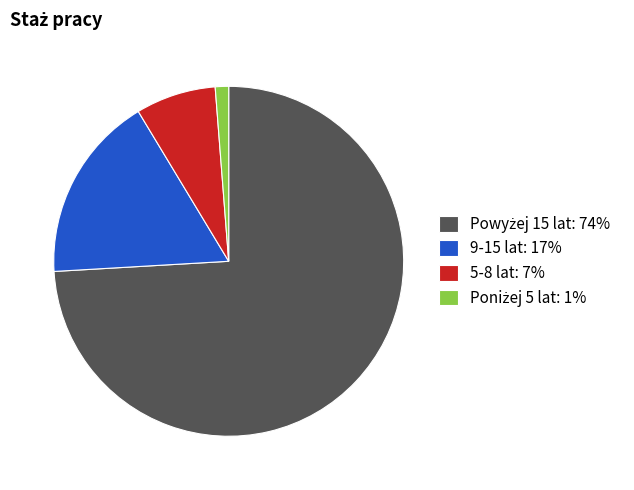

The 5-8 lat slice represents 1% of the pie. True or false?

False